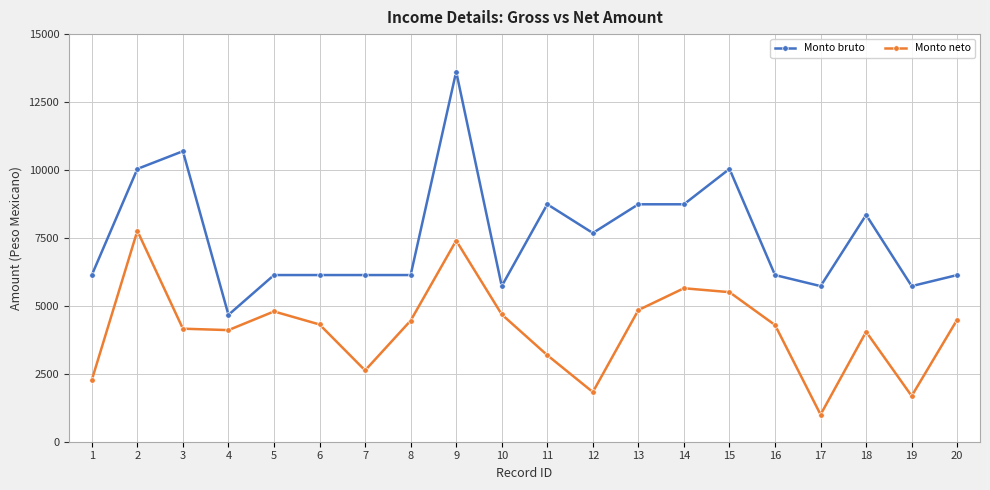

Between 6 and 9, which series saw the biggest shift?

Monto bruto